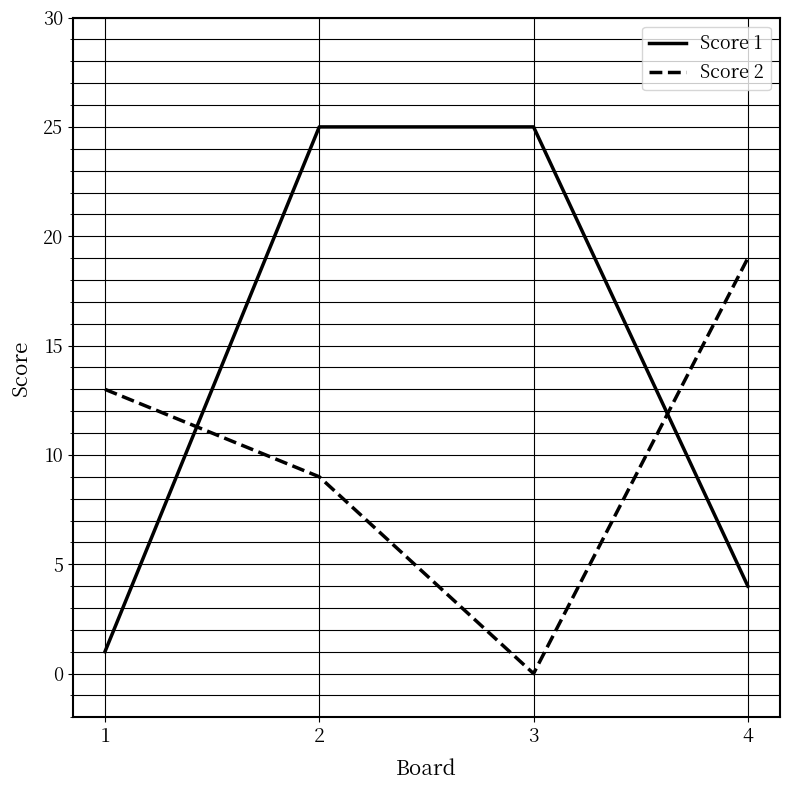

Between 3 and 4, which series saw the biggest shift?

Score 1